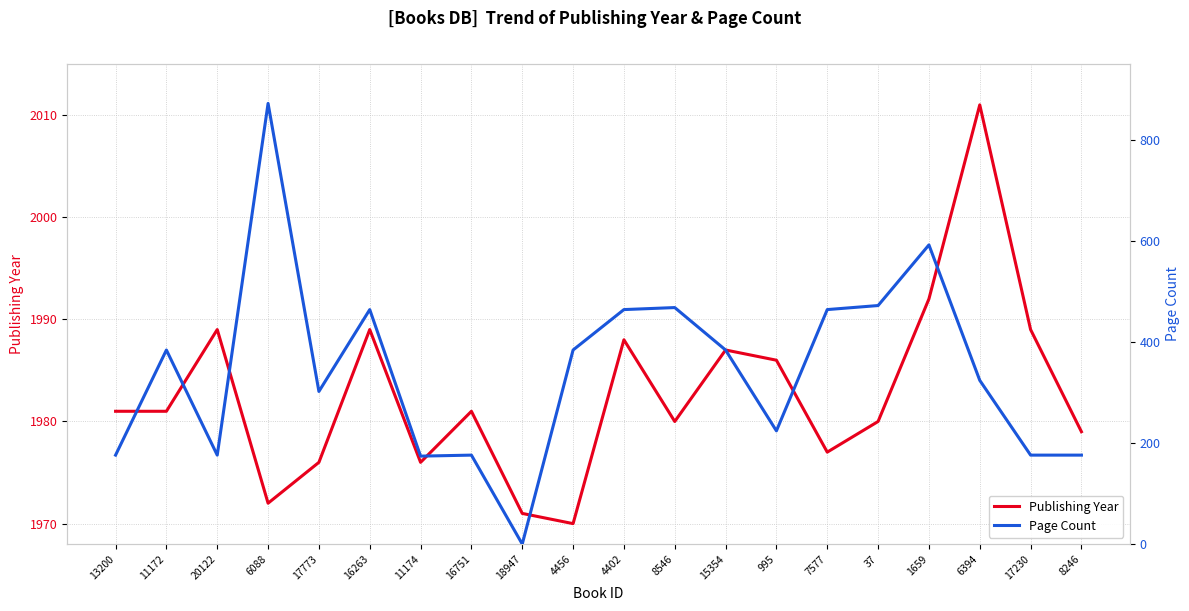

True or false: Page Count has a value of 180 at 15354.

False